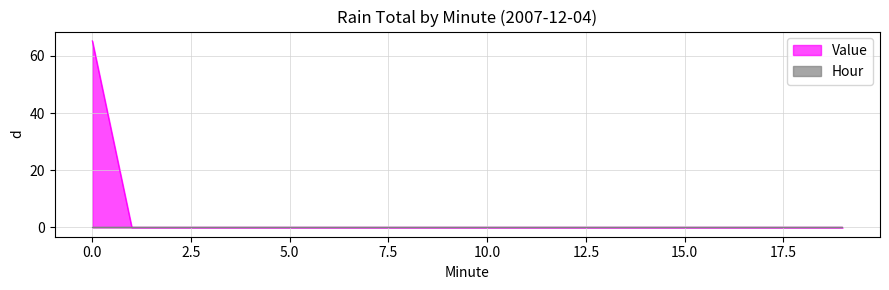

List the labels in order of value, largest first.

0, 1, 2, 3, 4, 5, 6, 7, 8, 9, 10, 11, 12, 13, 14, 15, 16, 17, 18, 19